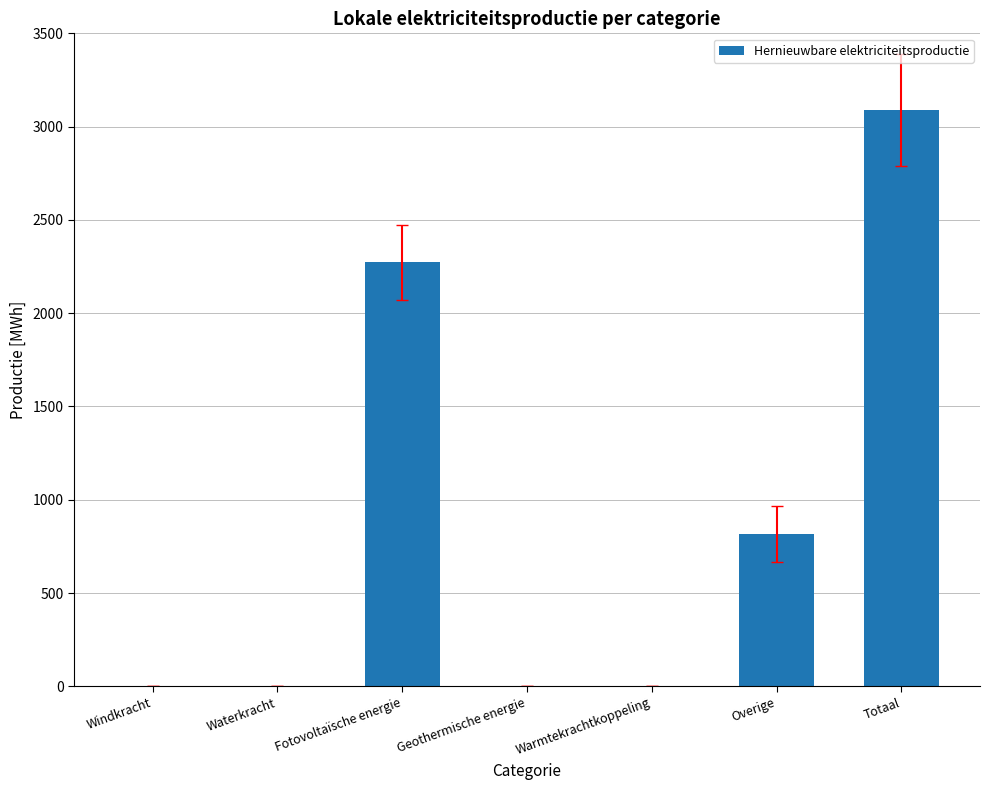

The value at Totaal is 5045.4. True or false?

False